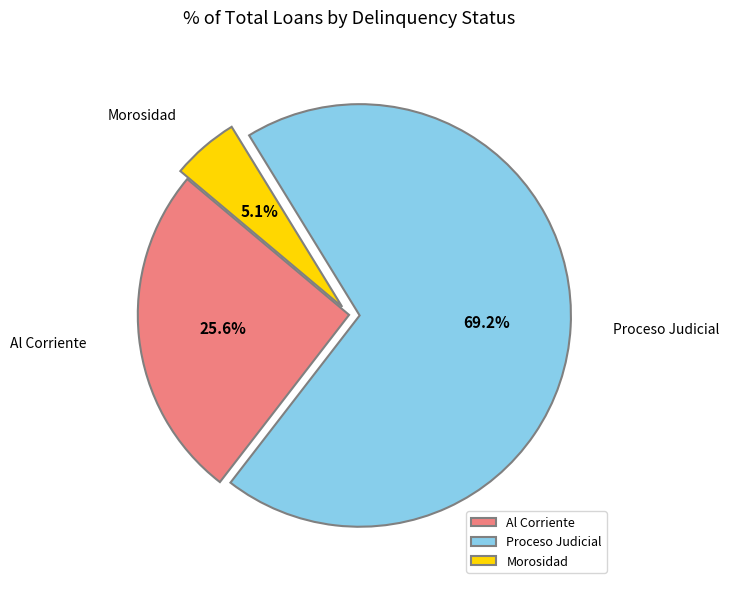

Count the number of slices in the pie.

3